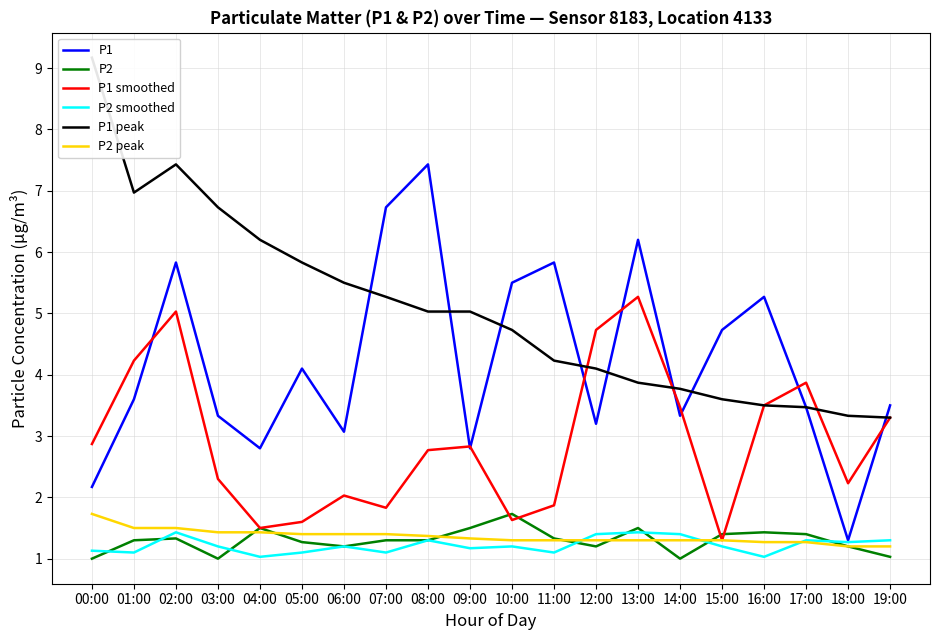

Reading left to right, list all the values displayed in this chart.

P1: 2.2	3.6	5.8	3.3	2.8	4.1	3.1	6.7	7.4	2.8	5.5	5.8	3.2	6.2	3.3	4.7	5.3	3.5	1.3	3.5
P2: 1.0	1.3	1.3	1.0	1.5	1.3	1.2	1.3	1.3	1.5	1.7	1.3	1.2	1.5	1.0	1.4	1.4	1.4	1.2	1.0
P1 smoothed: 2.9	4.2	5.0	2.3	1.5	1.6	2.0	1.8	2.8	2.8	1.6	1.9	4.7	5.3	3.5	1.3	3.5	3.9	2.2	3.3
P2 smoothed: 1.1	1.1	1.4	1.2	1.0	1.1	1.2	1.1	1.3	1.2	1.2	1.1	1.4	1.4	1.4	1.2	1.0	1.3	1.3	1.3
P1 peak: 9.2	7.0	7.4	6.7	6.2	5.8	5.5	5.3	5.0	5.0	4.7	4.2	4.1	3.9	3.8	3.6	3.5	3.5	3.3	3.3
P2 peak: 1.7	1.5	1.5	1.4	1.4	1.4	1.4	1.4	1.4	1.3	1.3	1.3	1.3	1.3	1.3	1.3	1.3	1.3	1.2	1.2